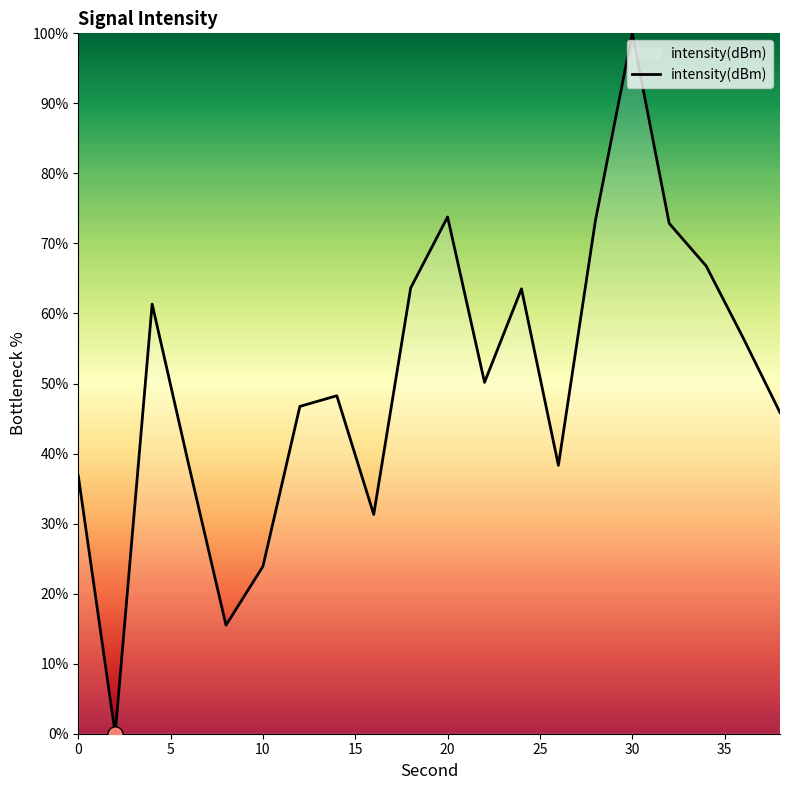

What is the maximum value shown in the chart?

100.0